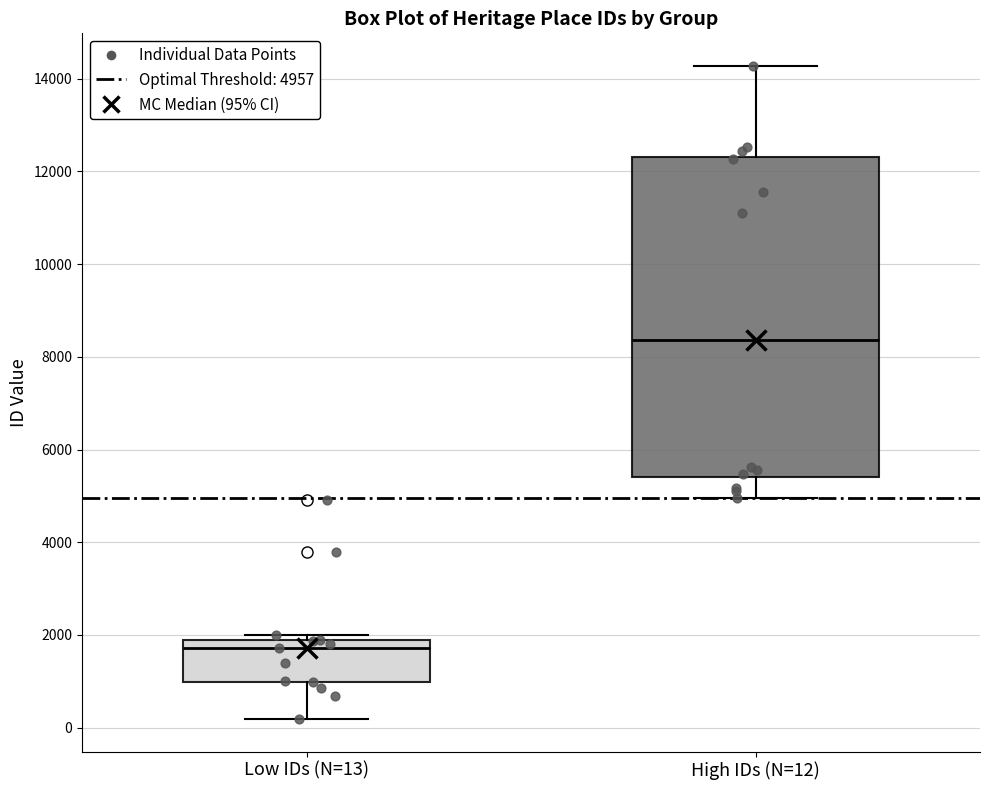

Where does the median line of the box for High IDs (N=12) sit on the y-axis? The values are not printed on the chart, so give them approximately, as read against the axis.

8400